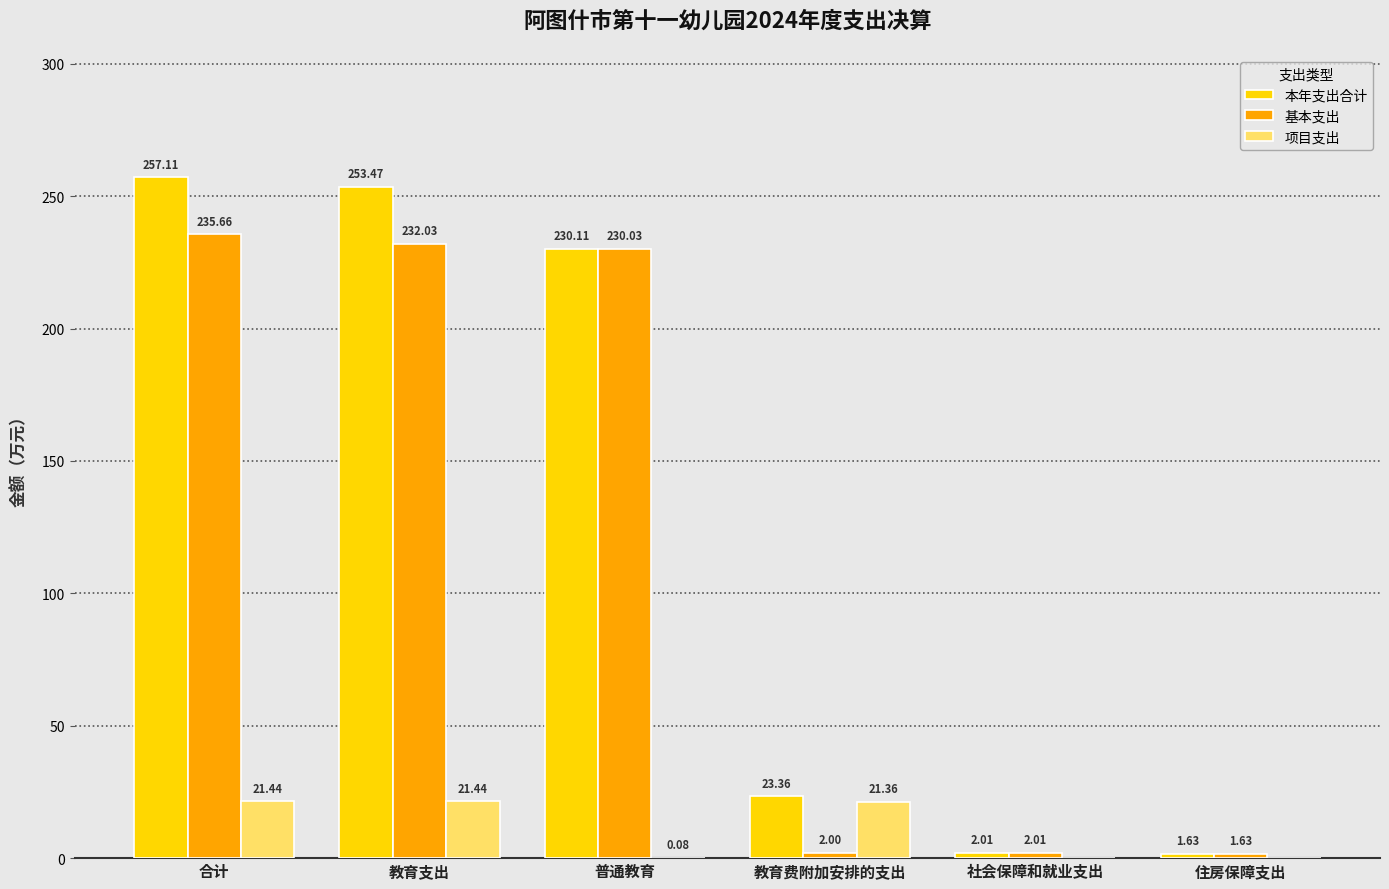

The 基本支出 series shows 2.0 at 教育费附加安排的支出. True or false?

True